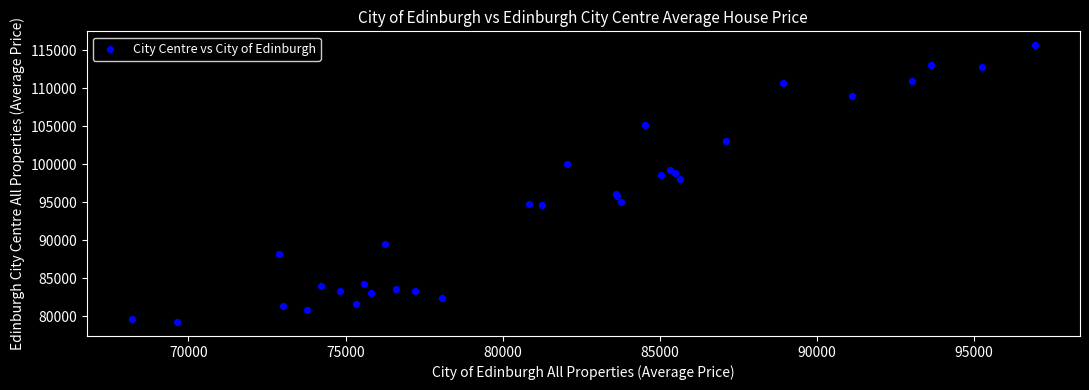

What Y value in the scatter plot is closest to 97435?

98100.9